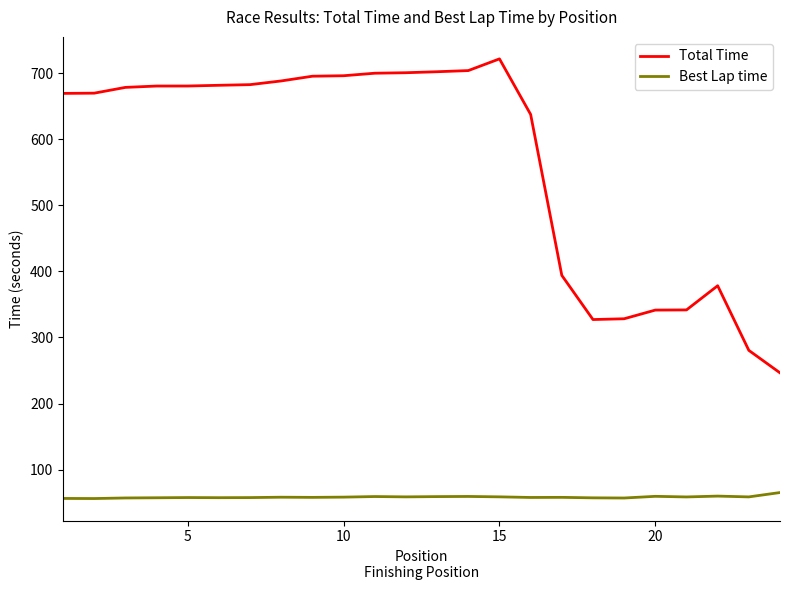

True or false: Best Lap time and Total Time intersect in this chart.

False